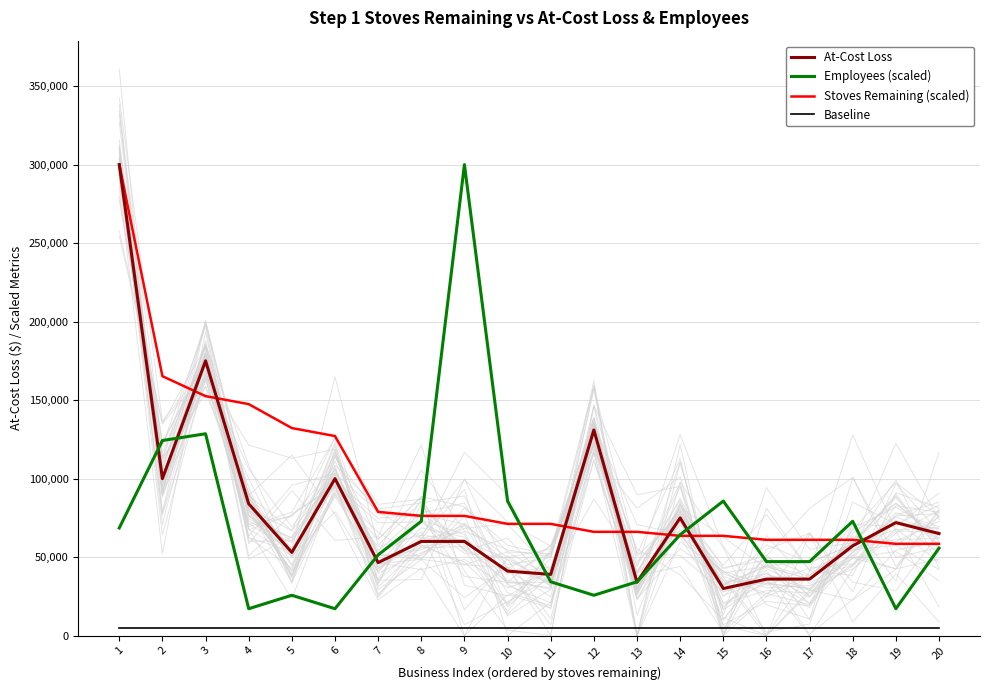

At 15, list the series in order from smallest to largest.

Baseline, At-Cost Loss, Stoves Remaining (scaled), Employees (scaled)